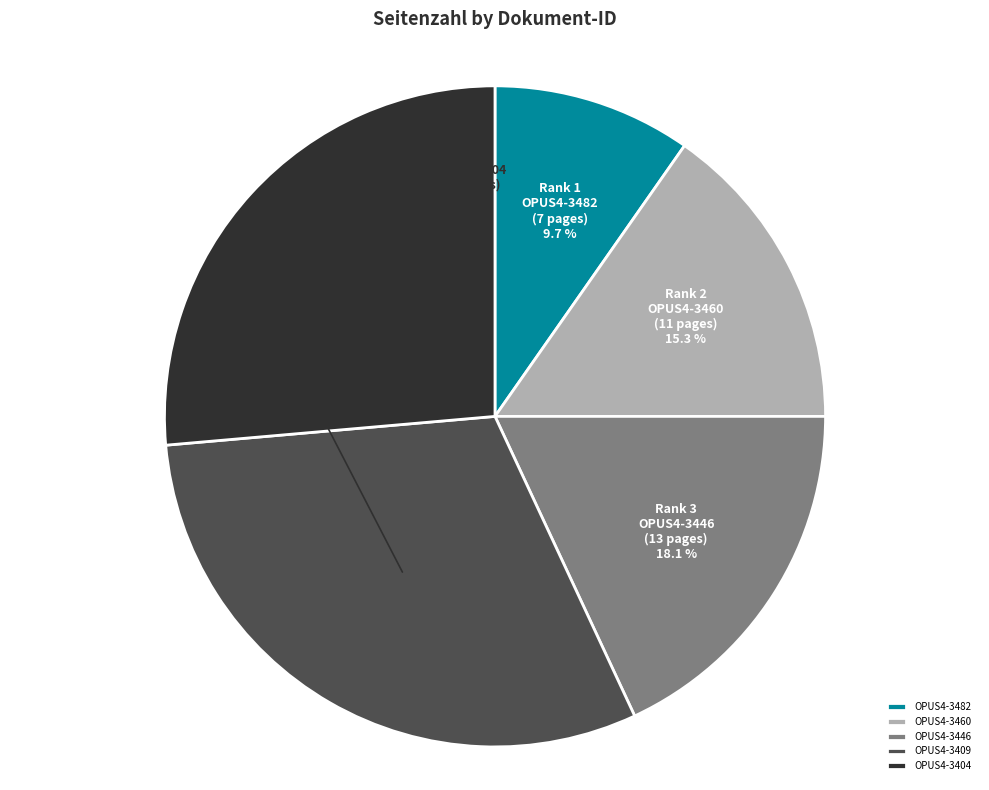

Which has a higher value, OPUS4-3404 or OPUS4-3409?

OPUS4-3409